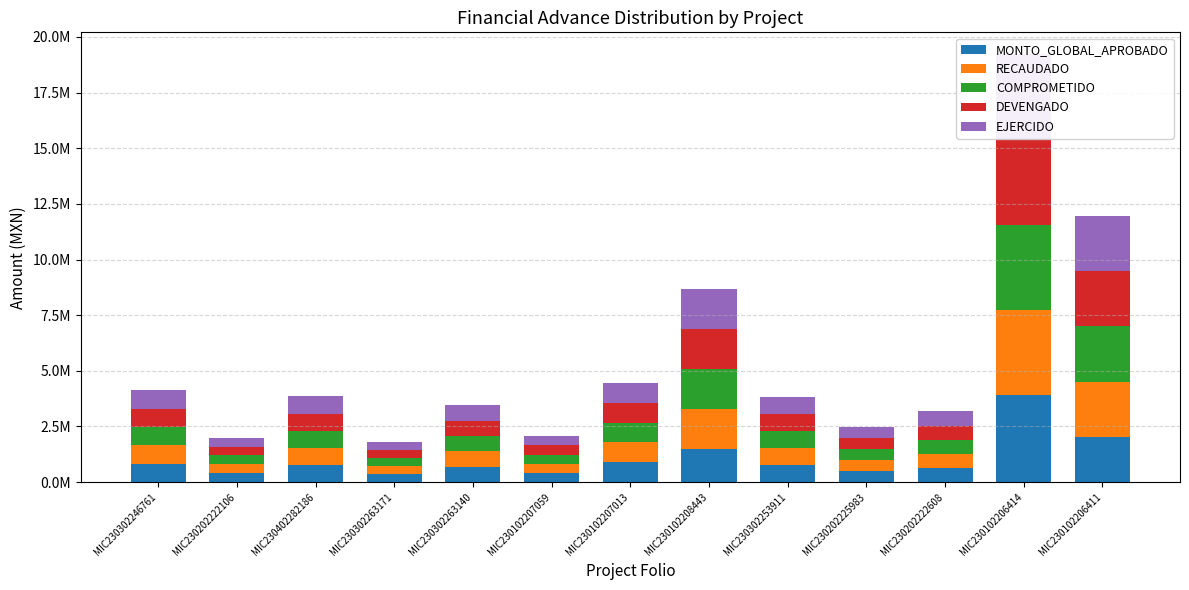

Count the number of data series in this chart.

5